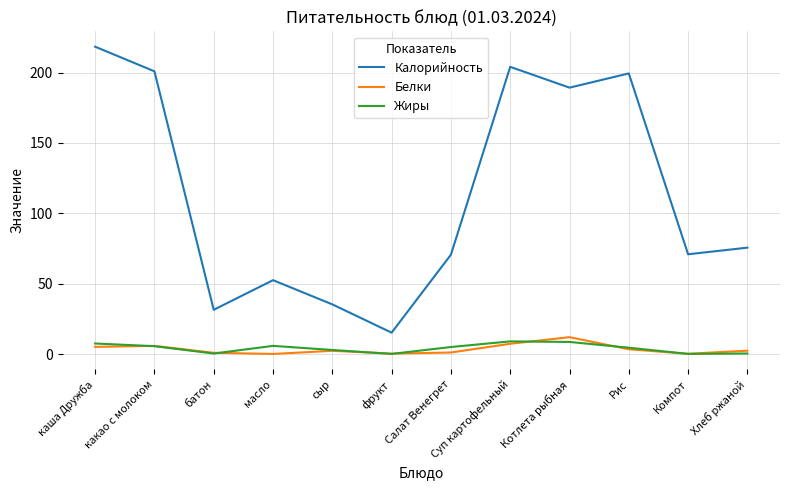

Read the Белки value at Суп картофельный.

7.3